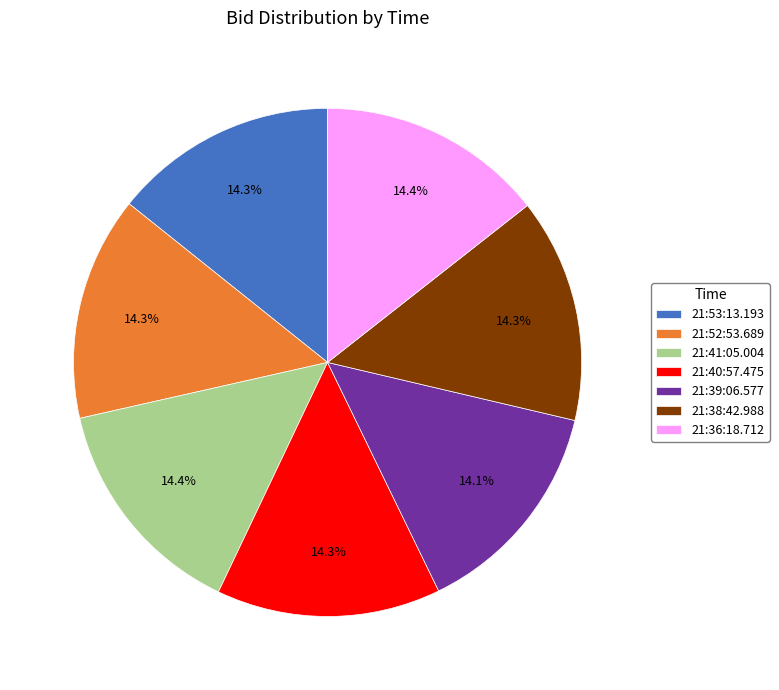

Is there any slice that represents more than half of the pie?

No